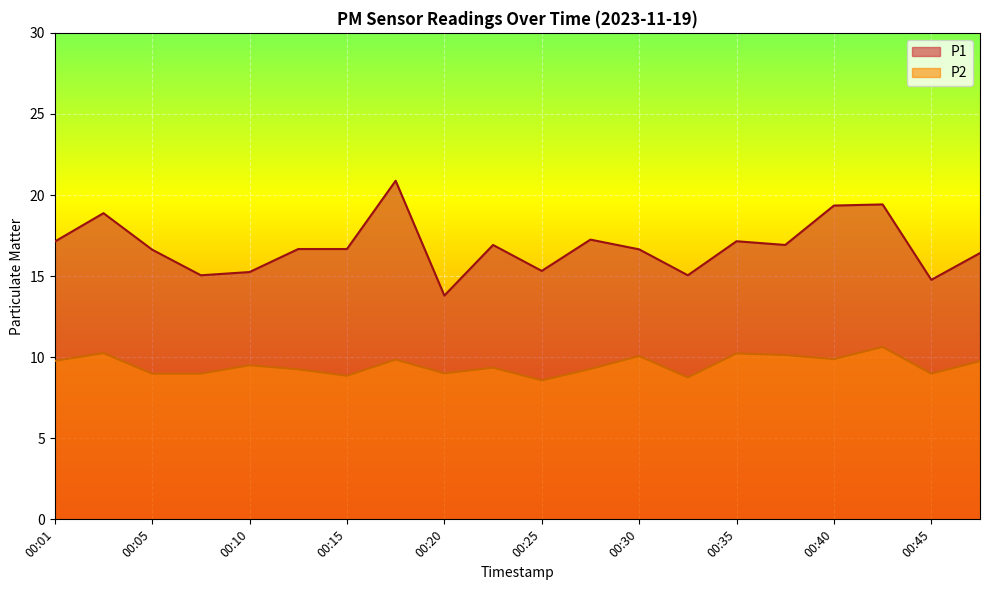

True or false: P1 has more than 2 interior local peaks.

True